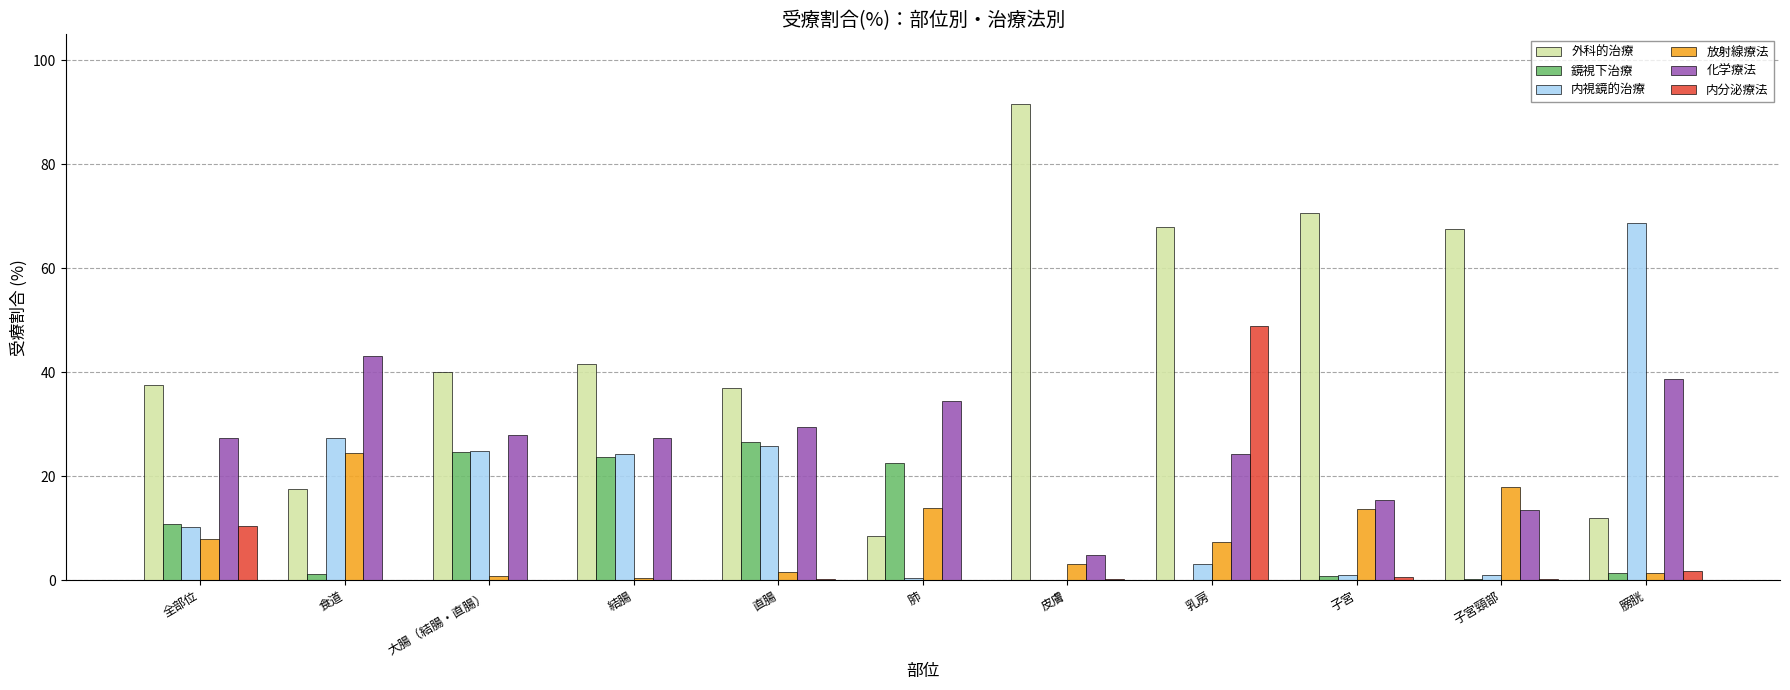

At which label does 化学療法 first exceed 27?

全部位